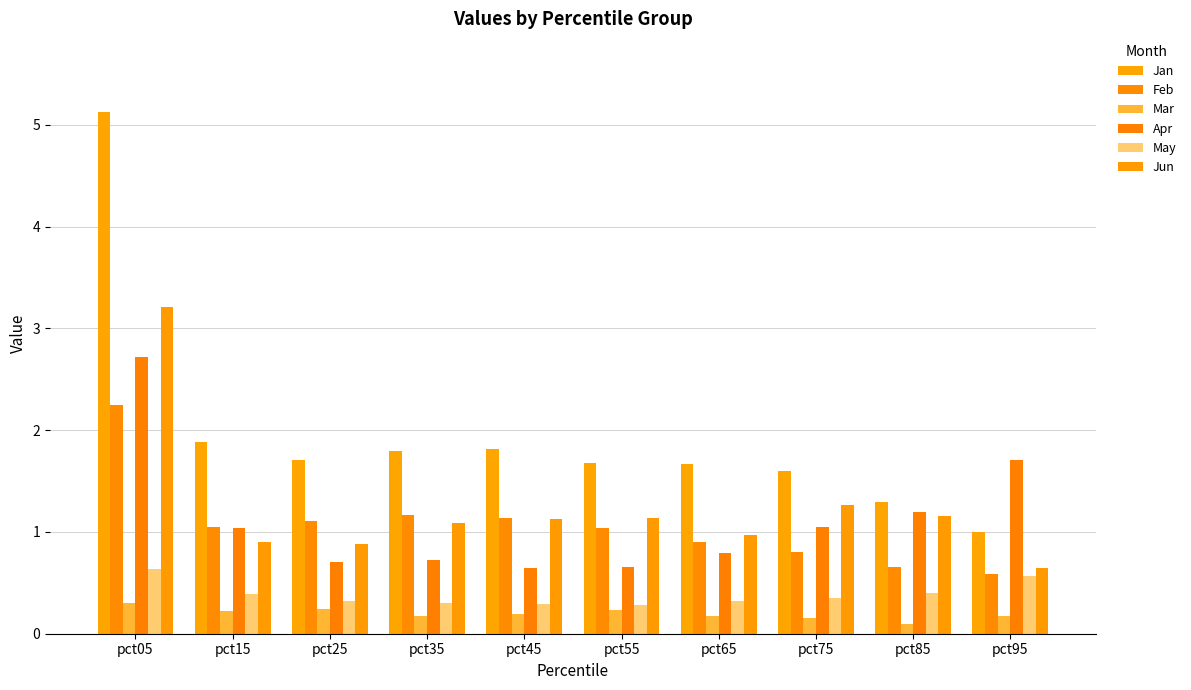

What is the total value across all series at pct25?

5.0